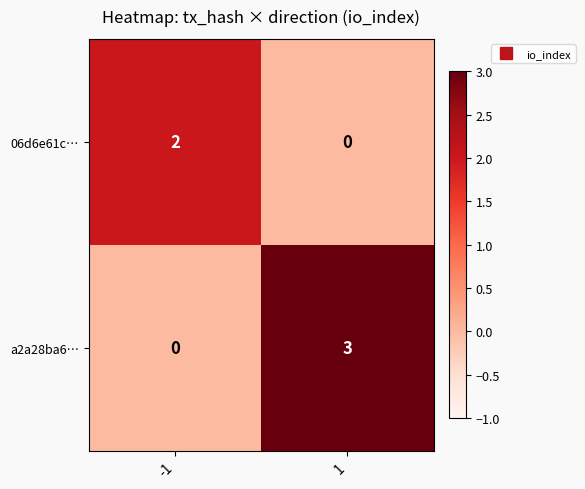

What is the maximum value shown in the chart?

3